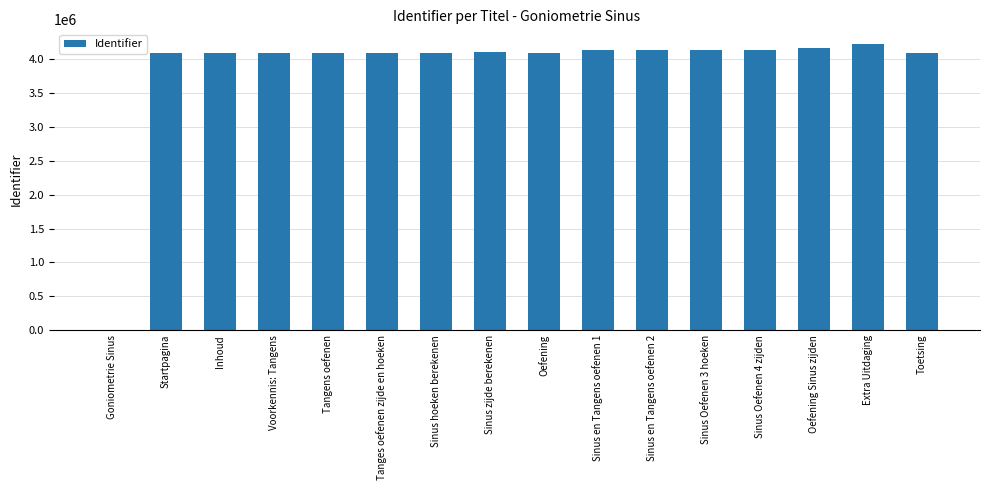

What is the average value?

3866514